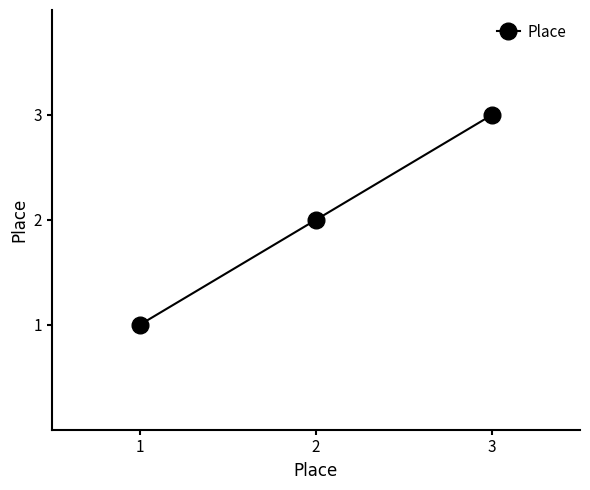

Reading left to right, transcribe all the data shown in this chart.

1	2	3